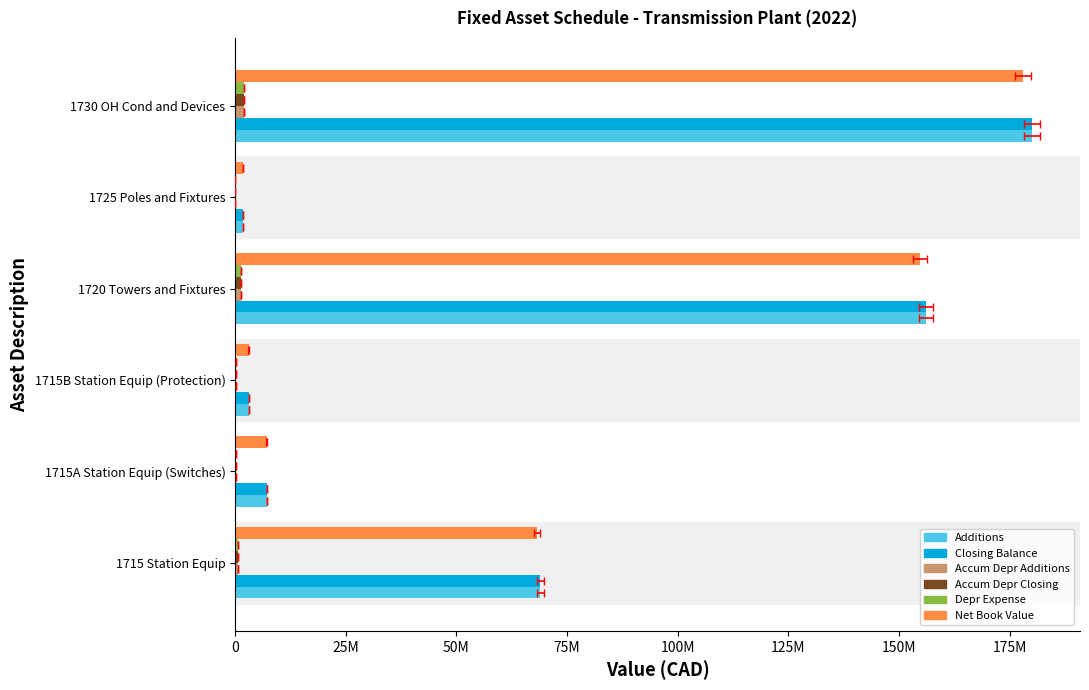

Which series has the largest total across all categories?

Additions